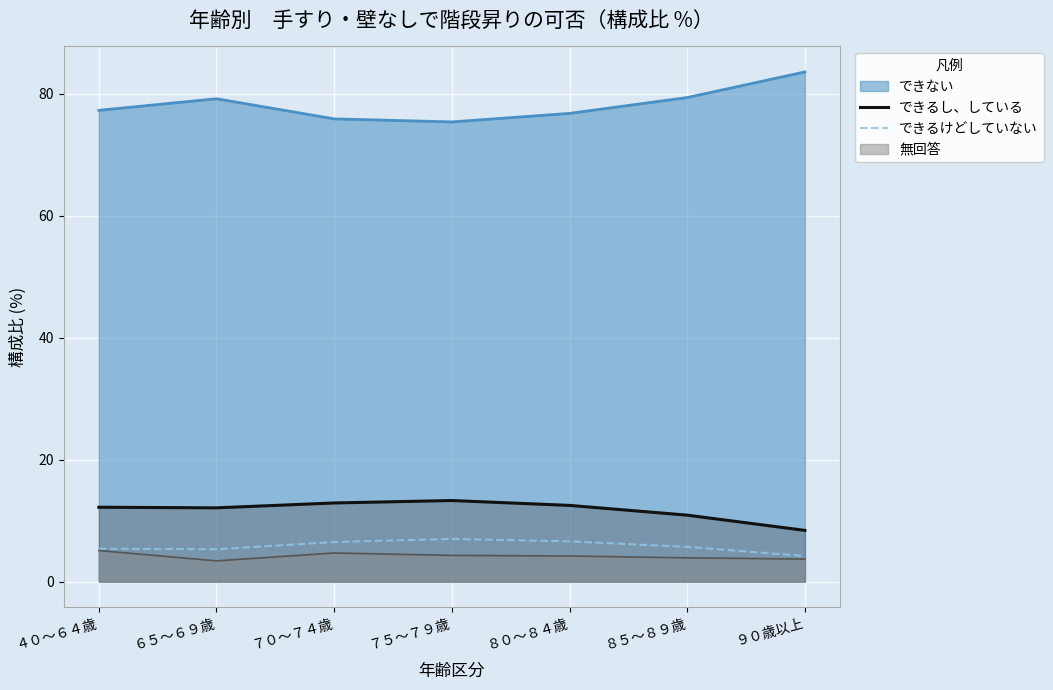

List the series in order of their peak value, highest first.

できない, できるし、している, できるけどしていない, 無回答